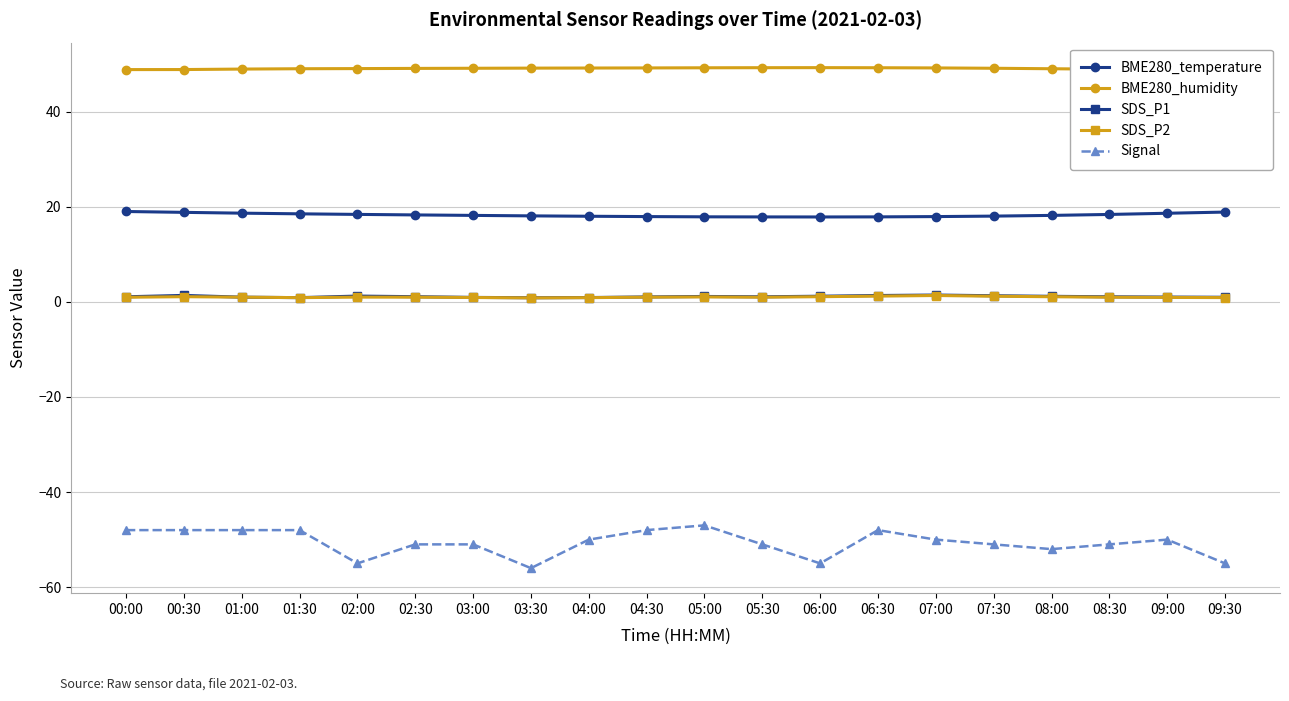

True or false: SDS_P1 has more than 1 interior local peaks.

True